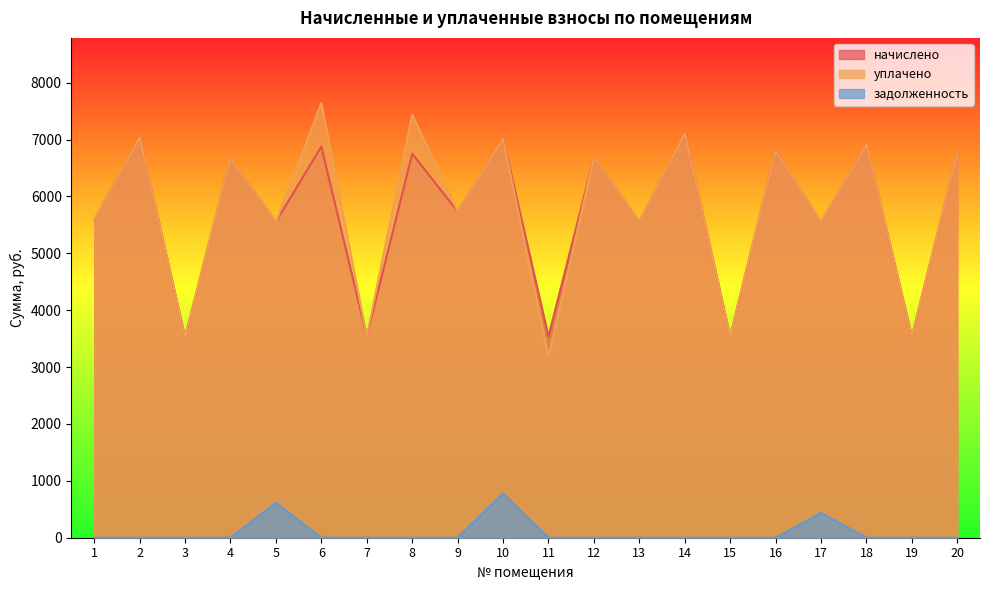

Rank the series at 8 from lowest to highest value.

задолженность, начислено, уплачено